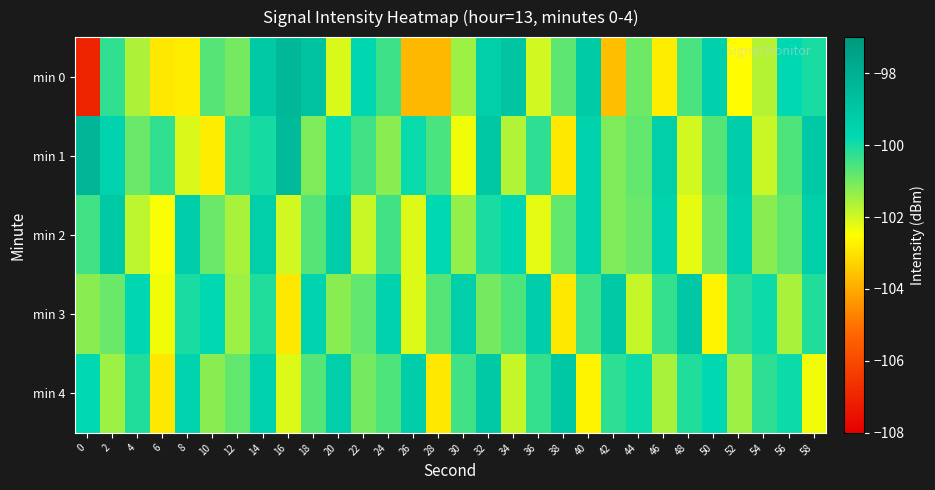

What is the difference between the highest and lowest values at 42?

4.5